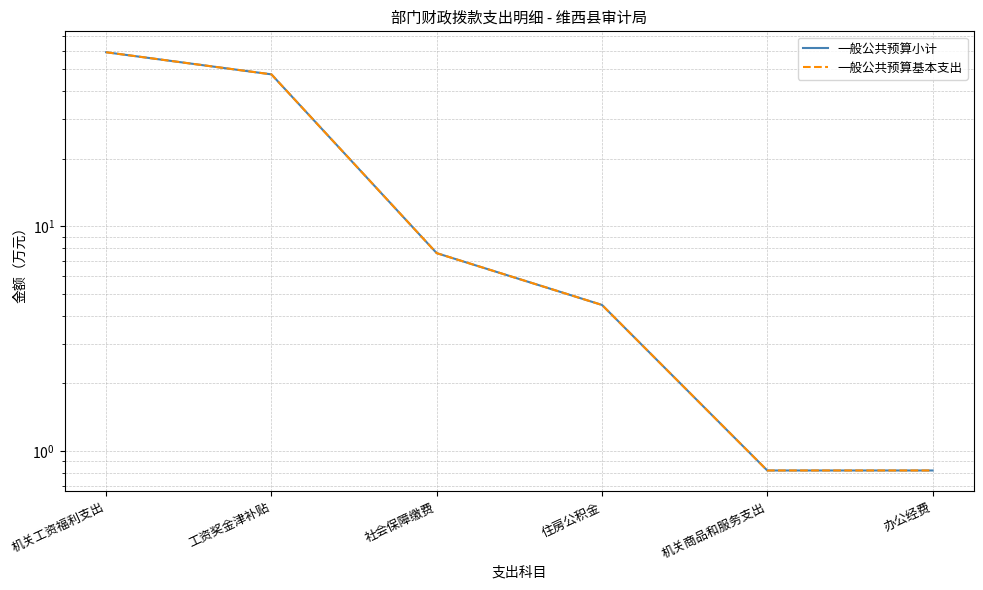

At which label is 一般公共预算基本支出 closest to 30?

工资奖金津补贴